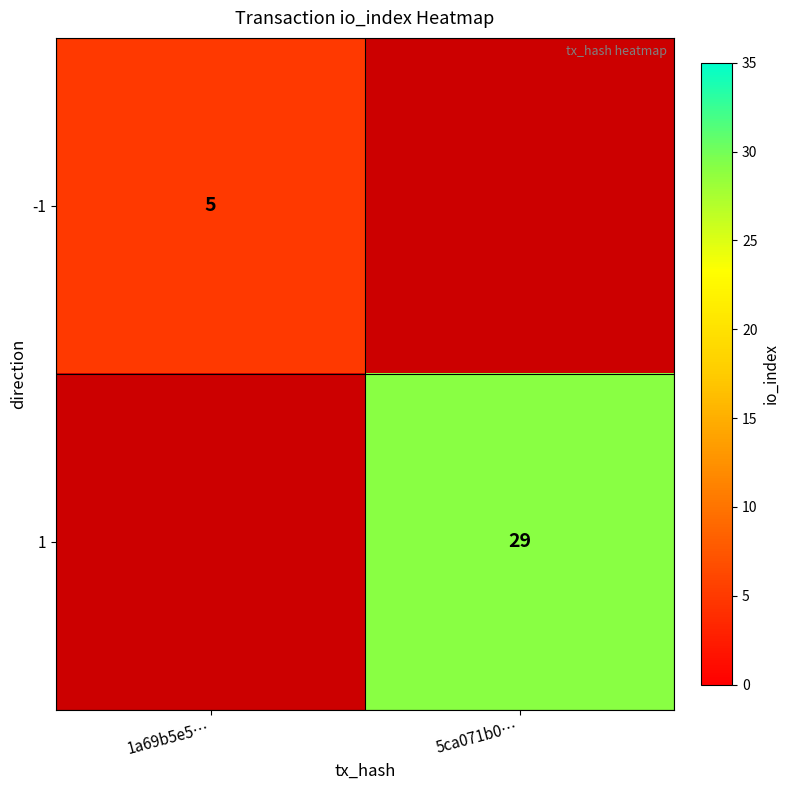

Which label corresponds to the largest value in the chart?

5ca071b0…